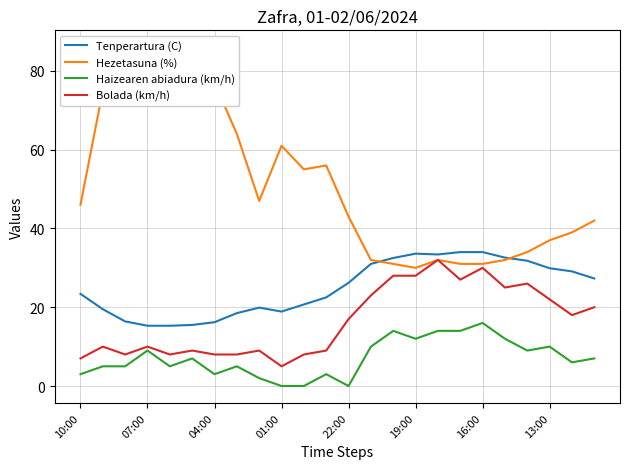

Which series has the largest total across all categories?

Hezetasuna (%)